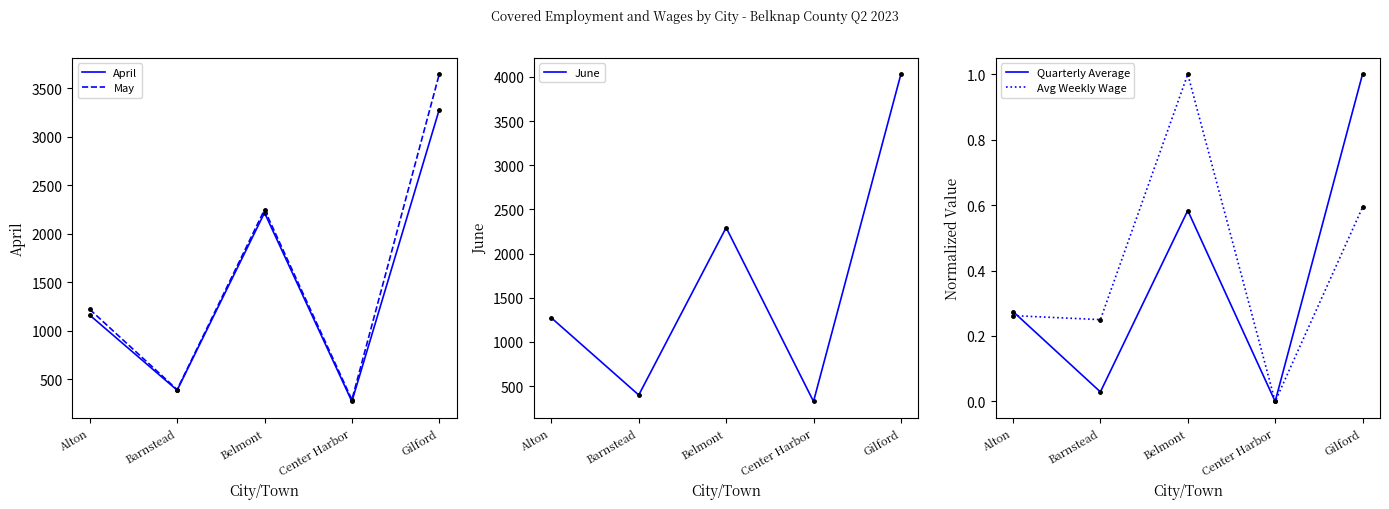

Count the number of categories in the chart.

5